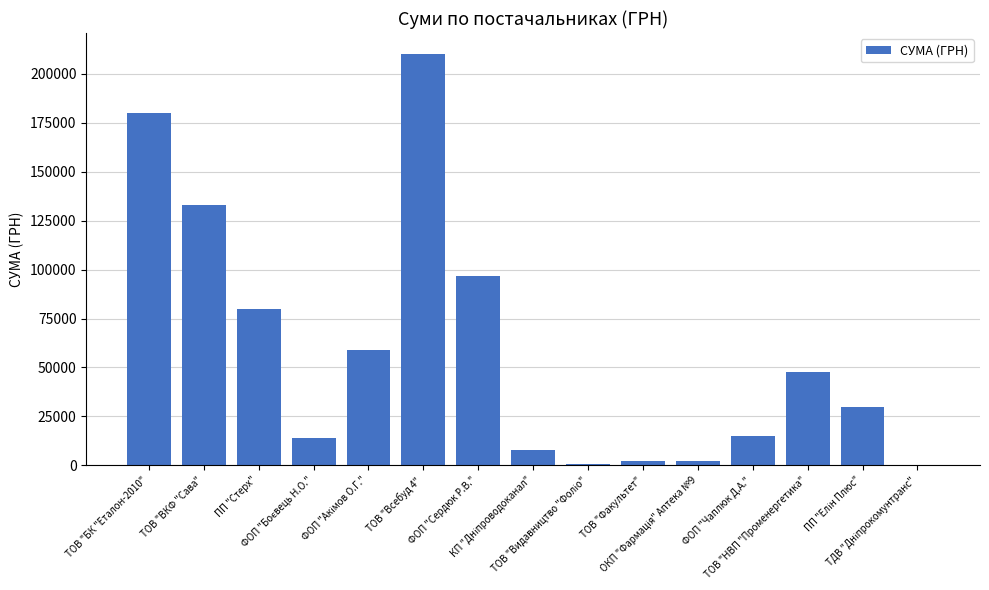

What is the sum of all values?

877771.5